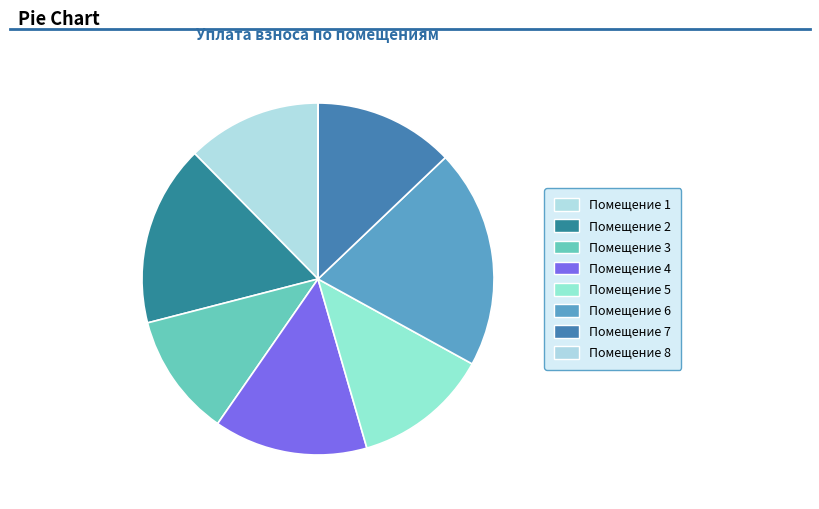

Count the number of slices in the pie.

8